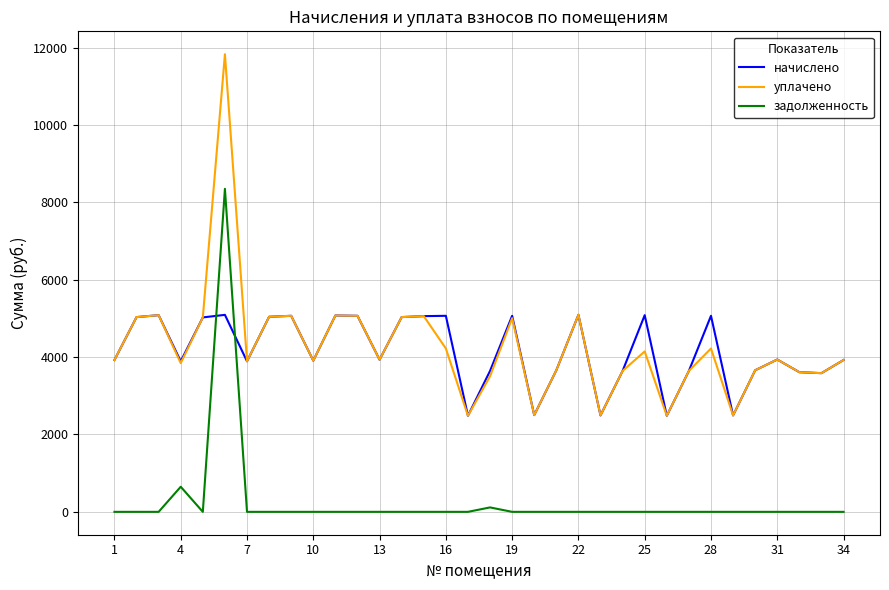

Which series has the largest range (max minus min)?

уплачено